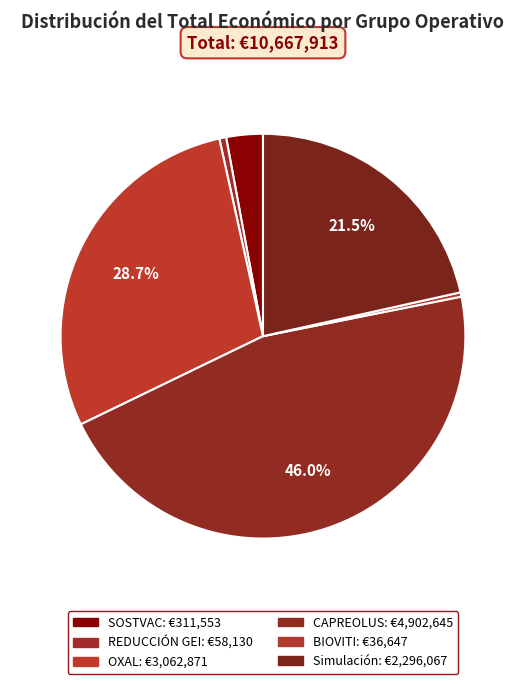

What percentage is NOT represented by CAPREOLUS?

54.0%